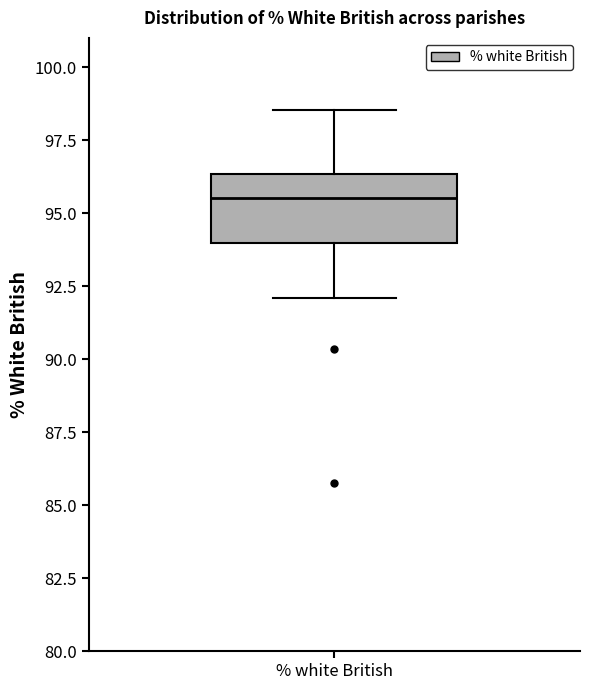

Where is the upper edge of the box for % white British on the y-axis? The values are not printed on the chart, so give them approximately, as read against the axis.

96.5